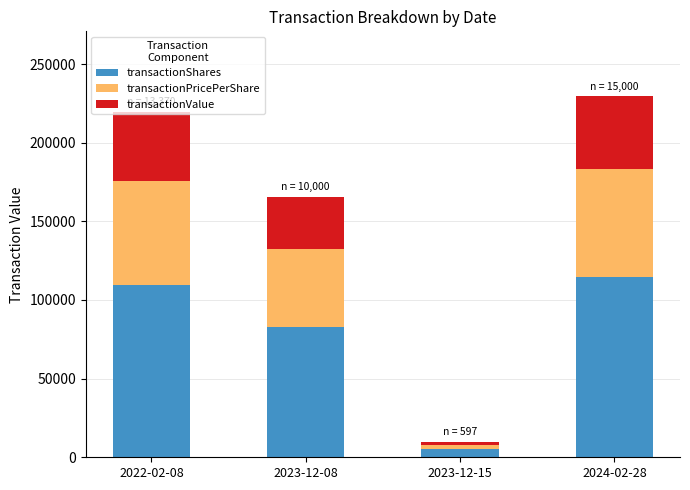

The value of transactionShares at 2024-02-28 is 114750.0. True or false?

True